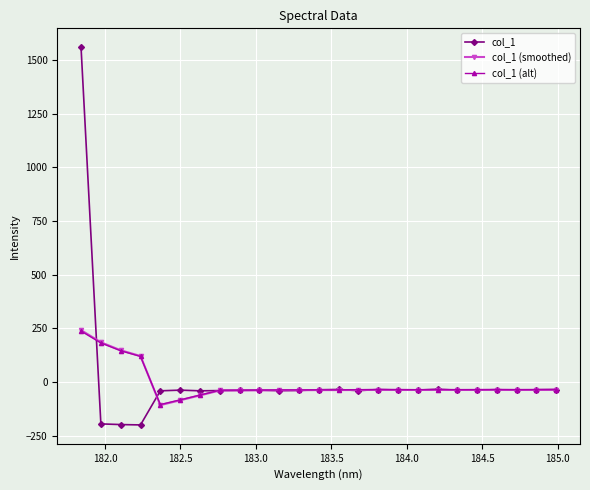

True or false: col_1 has more than 2 points higher than both neighbors.

True